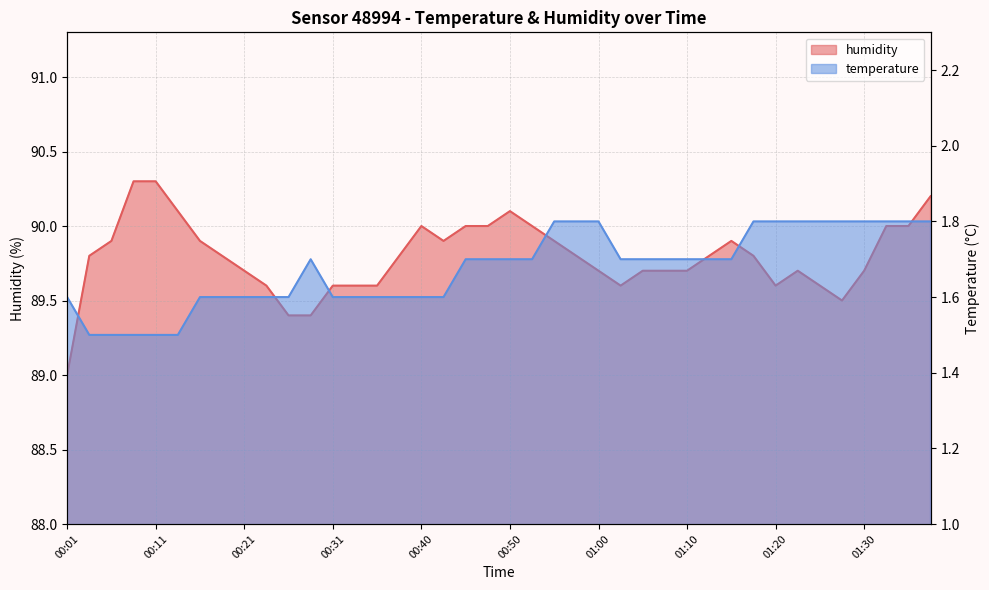

What value does the humidity series have at 00:13?

90.1